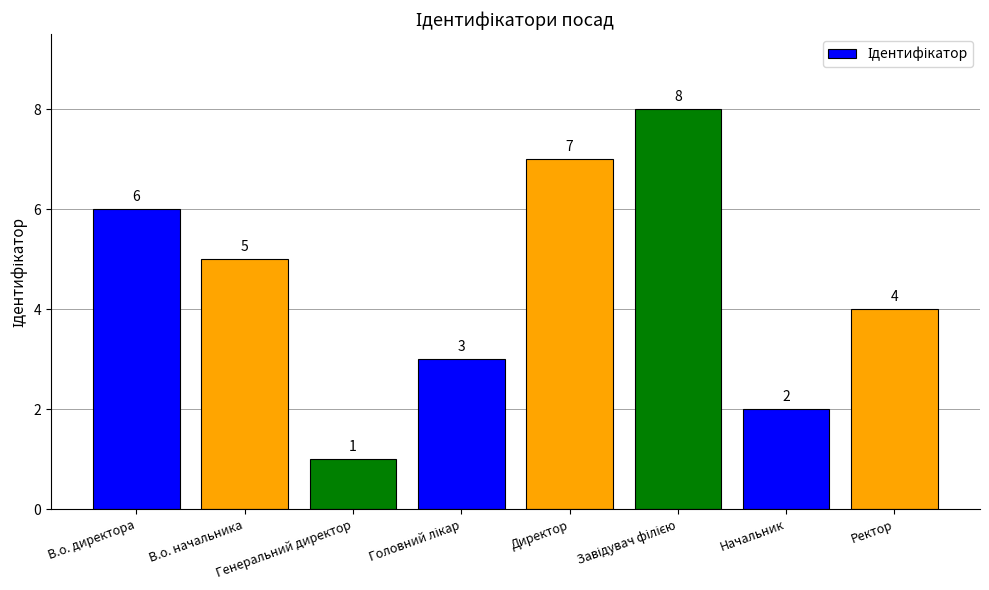

What is the difference between the second highest and second lowest values?

5